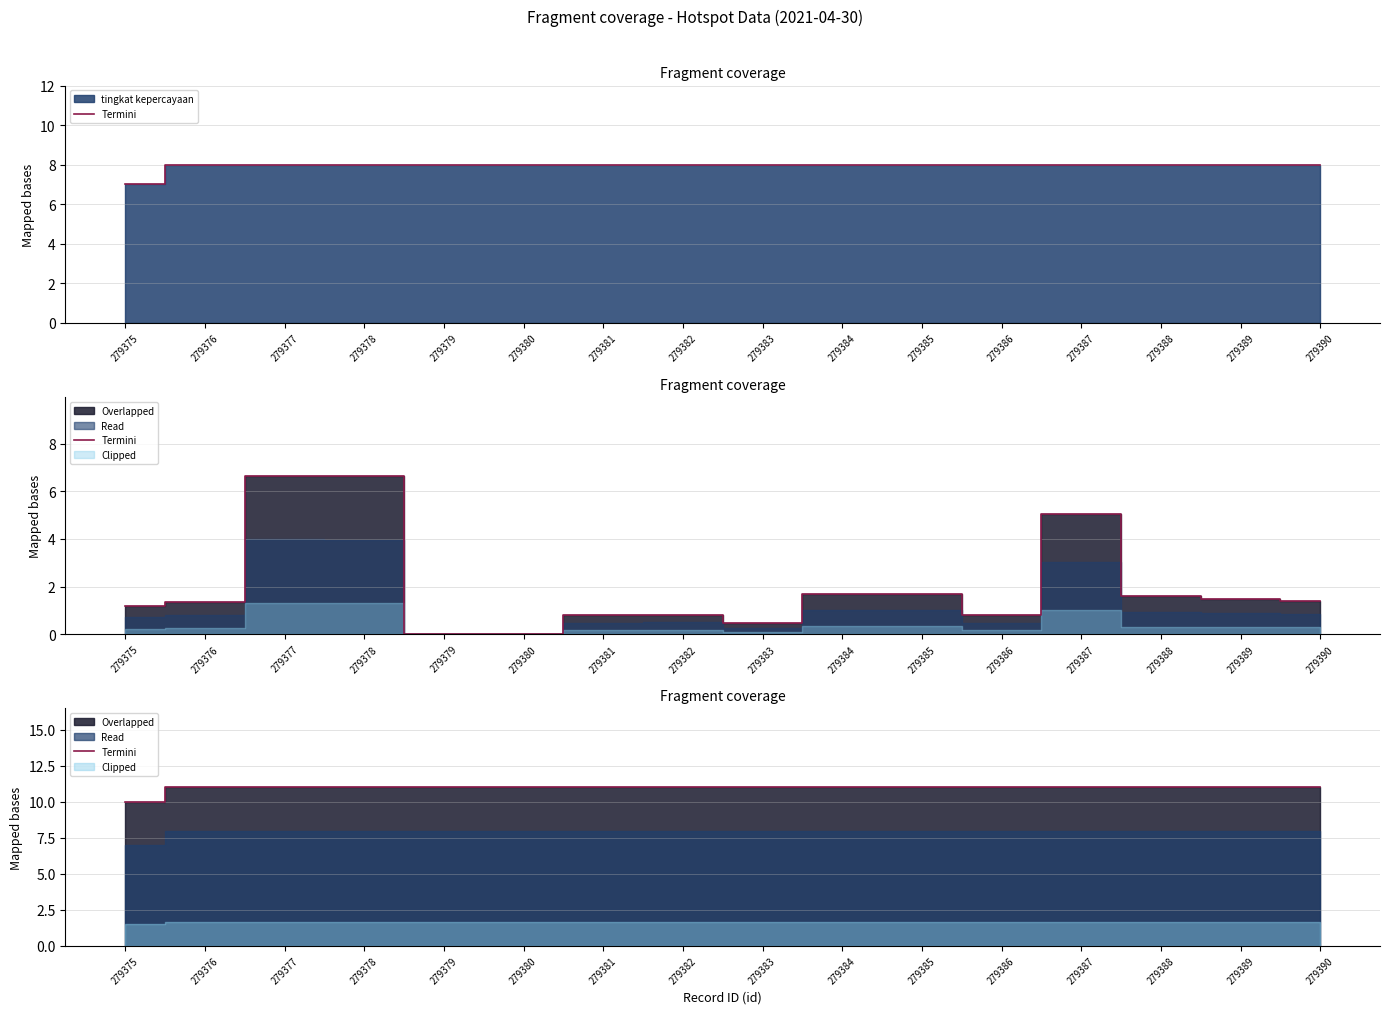

Is it true that the value at 279381 is 18?

False